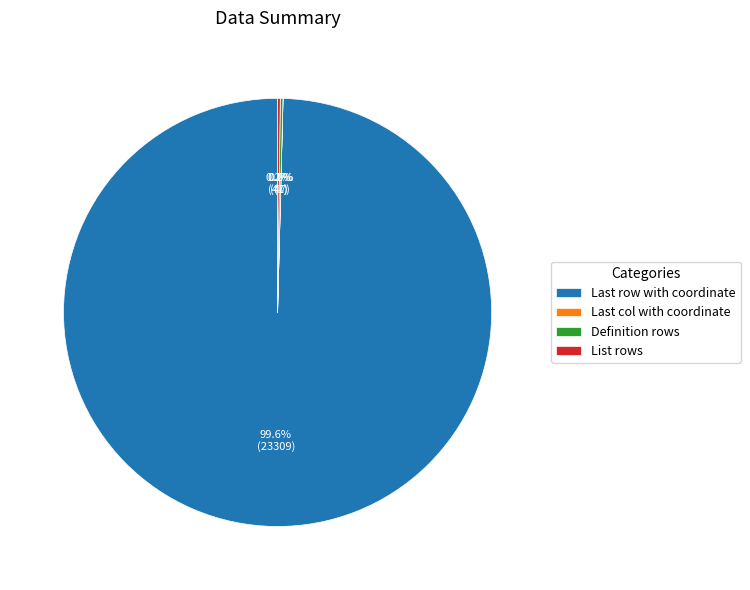

Which slice is the largest?

Last row with coordinate